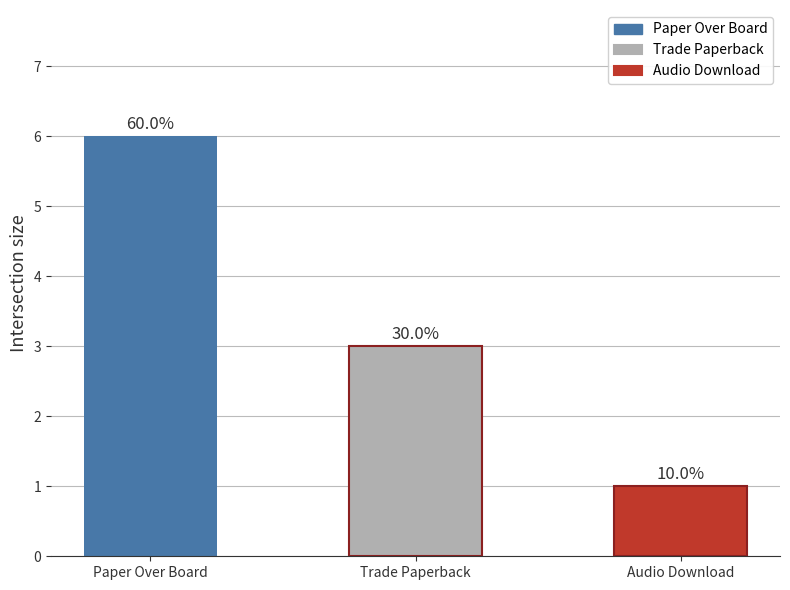

The value at Paper Over Board is 6. True or false?

True